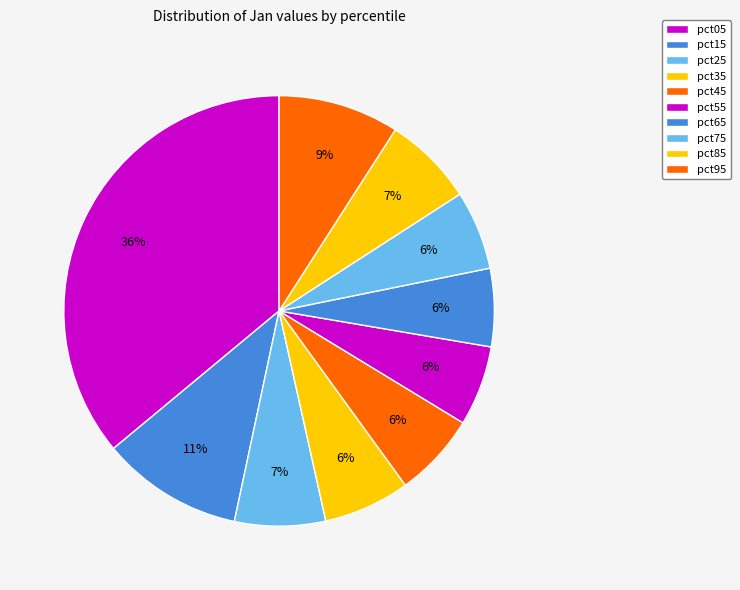

How many segments does this pie chart have?

10